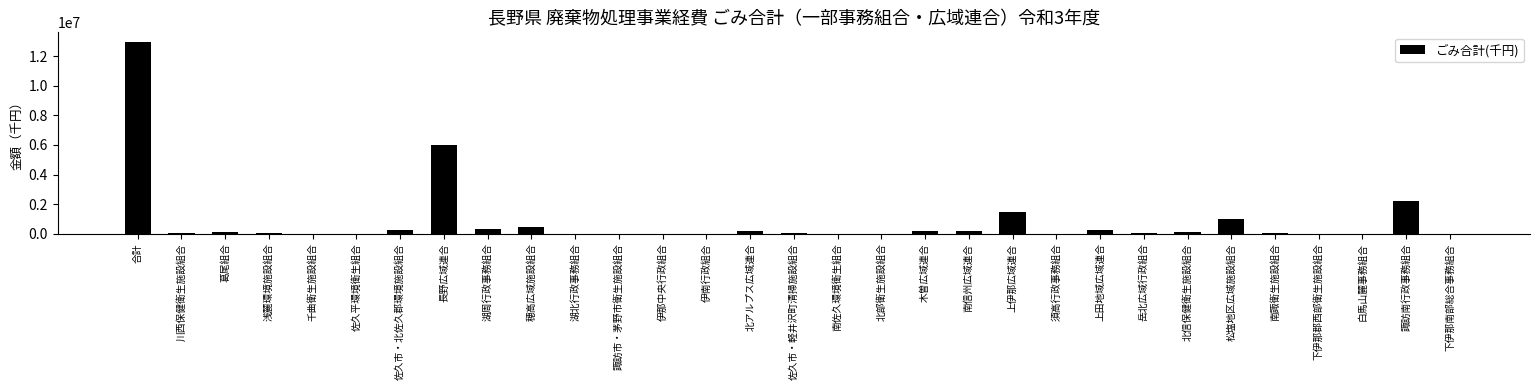

The value at 南佐久環境衛生組合 is -4535586. True or false?

False